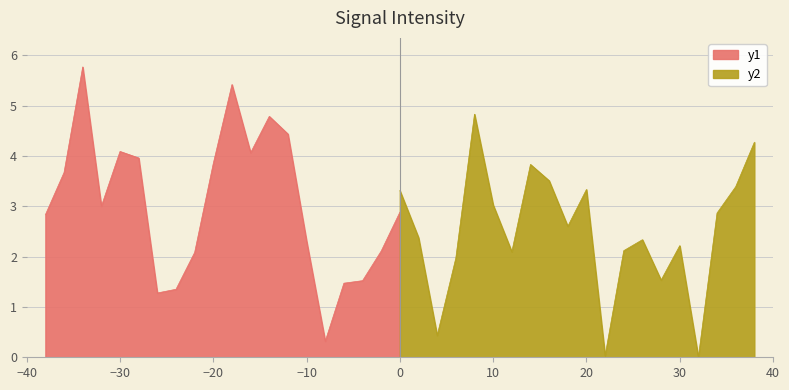

How many values are below 2?

5